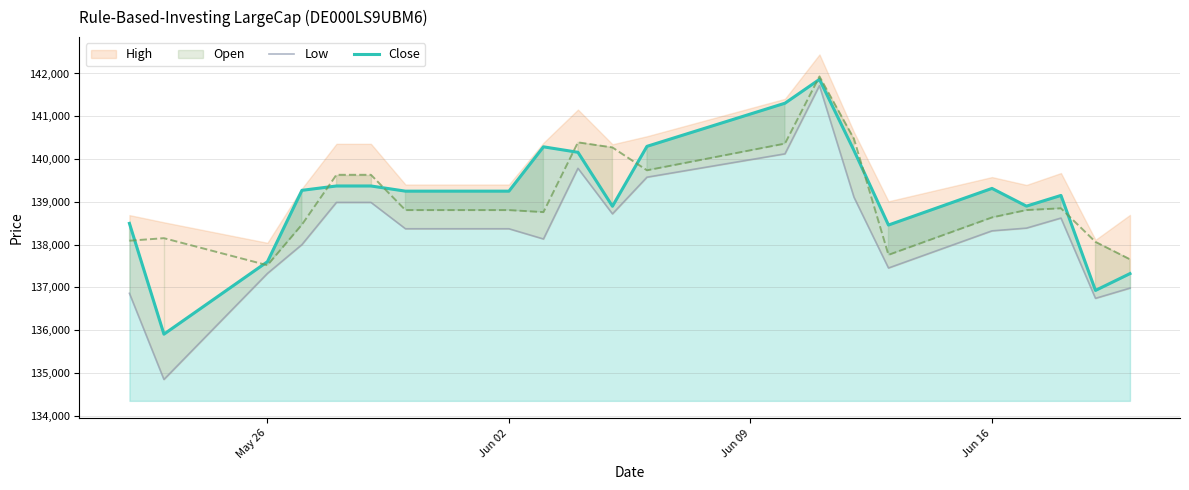

True or false: Close and Low intersect in this chart.

False